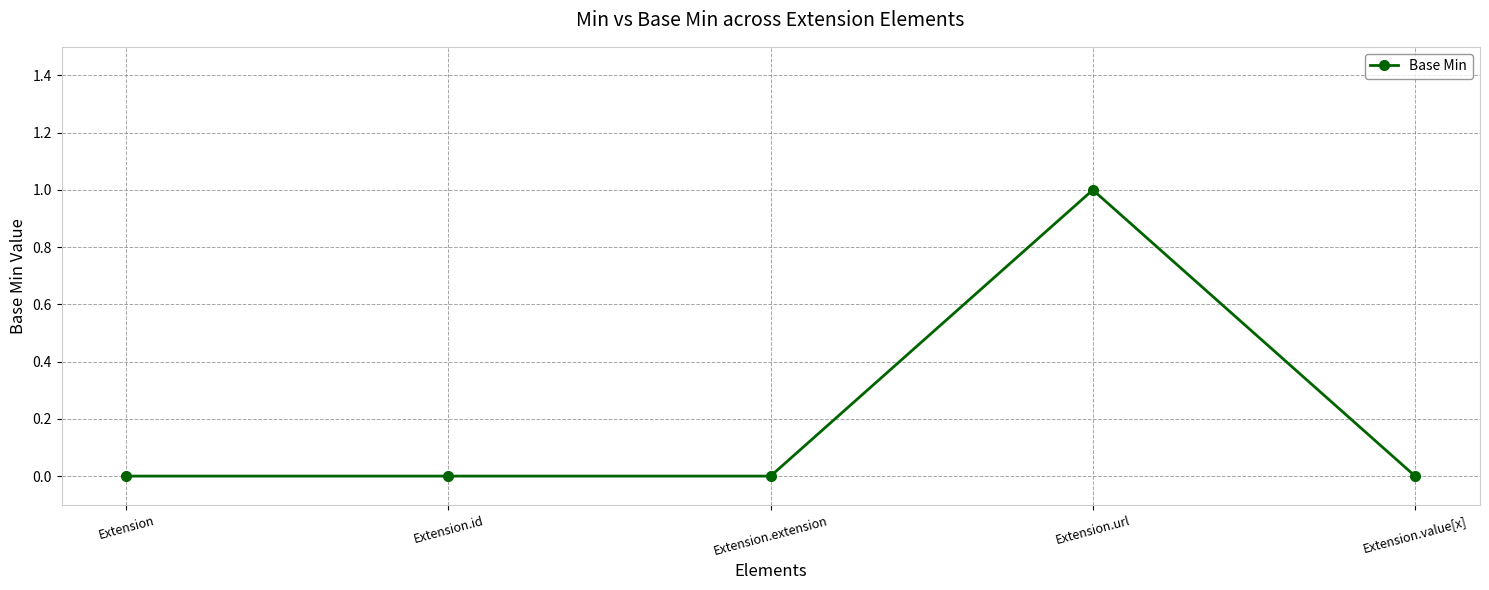

Reading right to left, what are all the values shown in this chart?

0	1	0	0	0